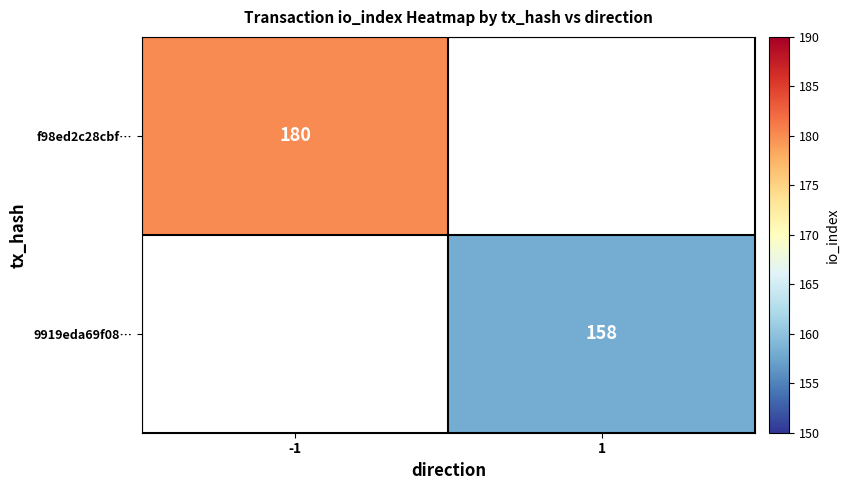

Between 1 and -1, which is larger?

-1